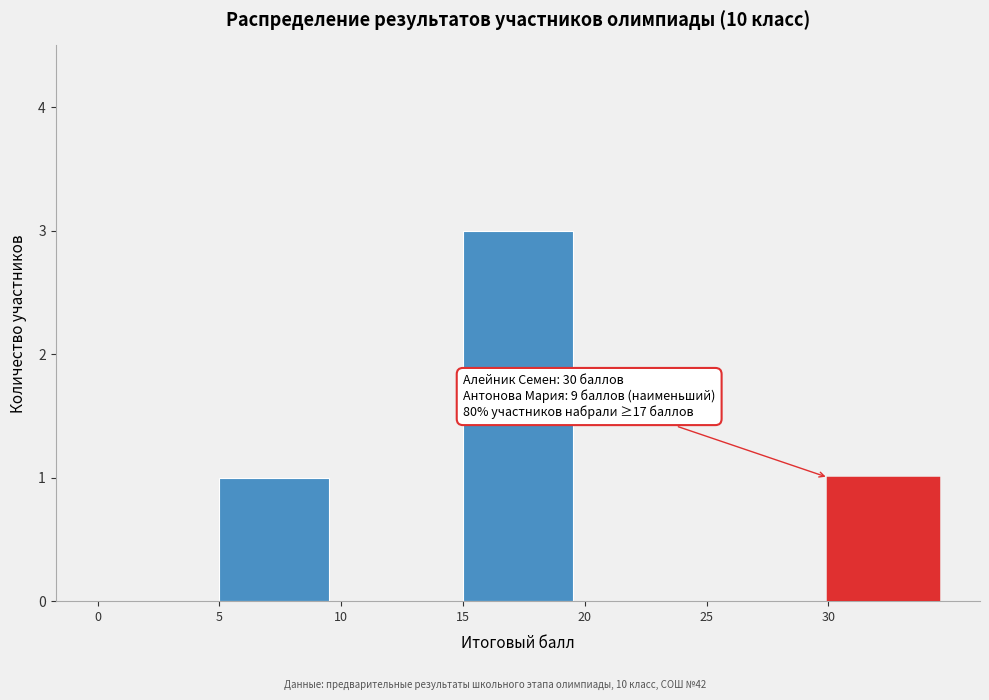

Over which range of the x-axis is the bar tallest?

15 to 20